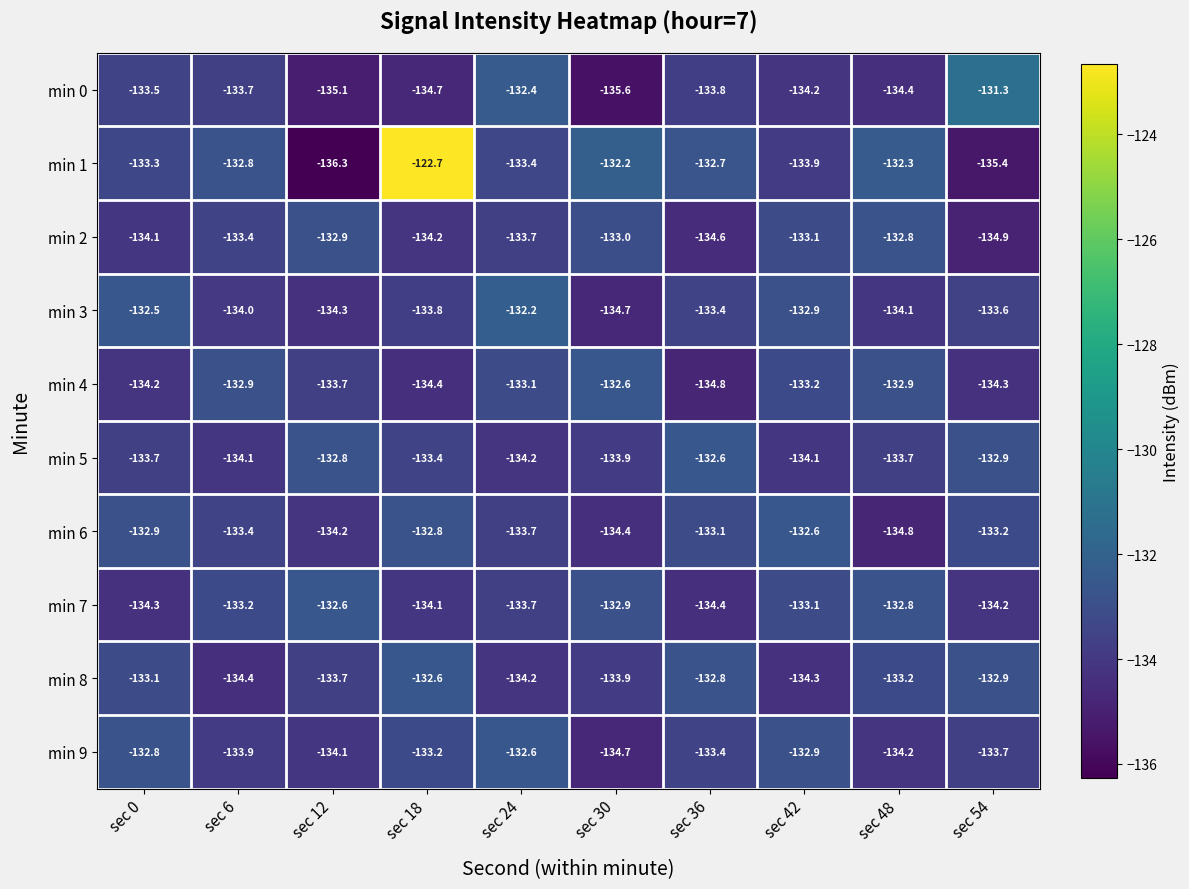

What is the difference between the min 4 values at sec 12 and sec 36?

1.1